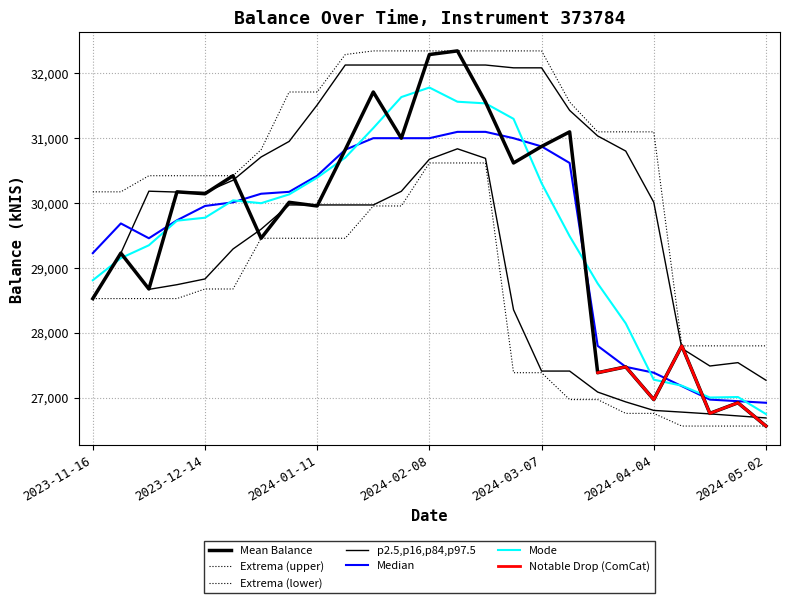

Rank the categories by value from highest to lowest.

2024-02-15, 2024-02-08, 2024-01-25, 2024-02-22, 2024-03-14, 2024-02-01, 2024-03-07, 2024-01-18, 2024-02-29, 2023-12-21, 2023-12-07, 2023-12-14, 2024-01-04, 2024-01-11, 2023-12-28, 2023-11-23, 2023-11-30, 2023-11-16, 2024-04-11, 2024-03-28, 2024-03-21, 2024-04-04, 2024-04-25, 2024-04-18, 2024-05-02